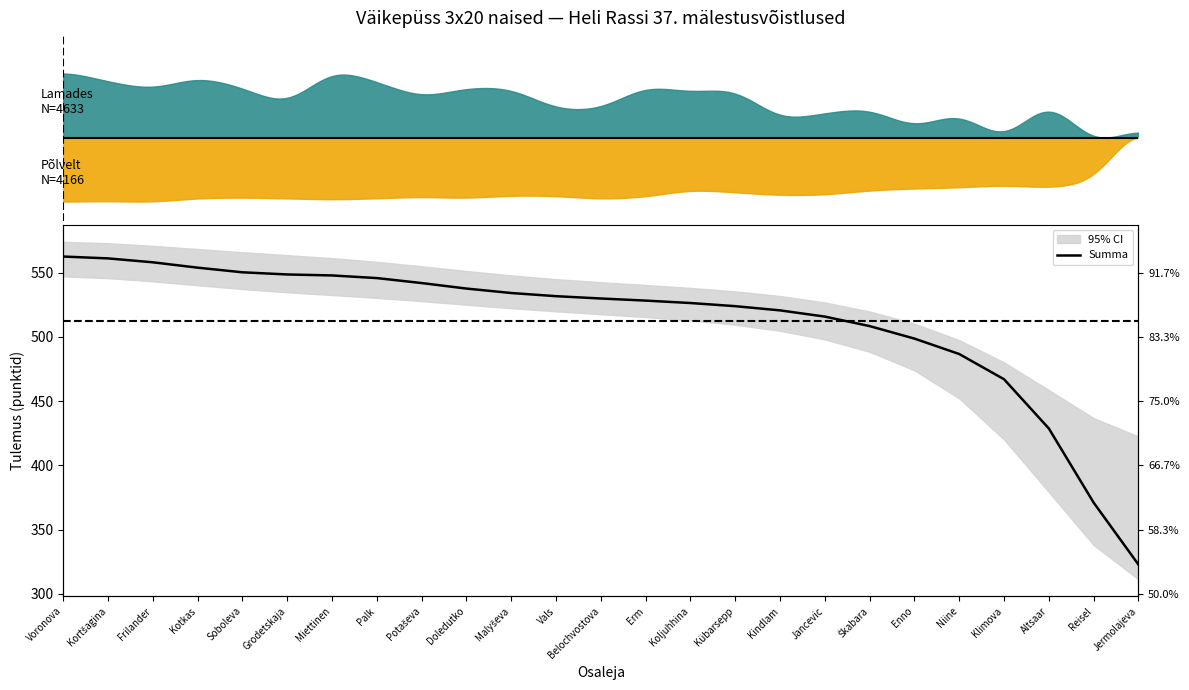

Where is the data nearest to the value 442?

Altsaar